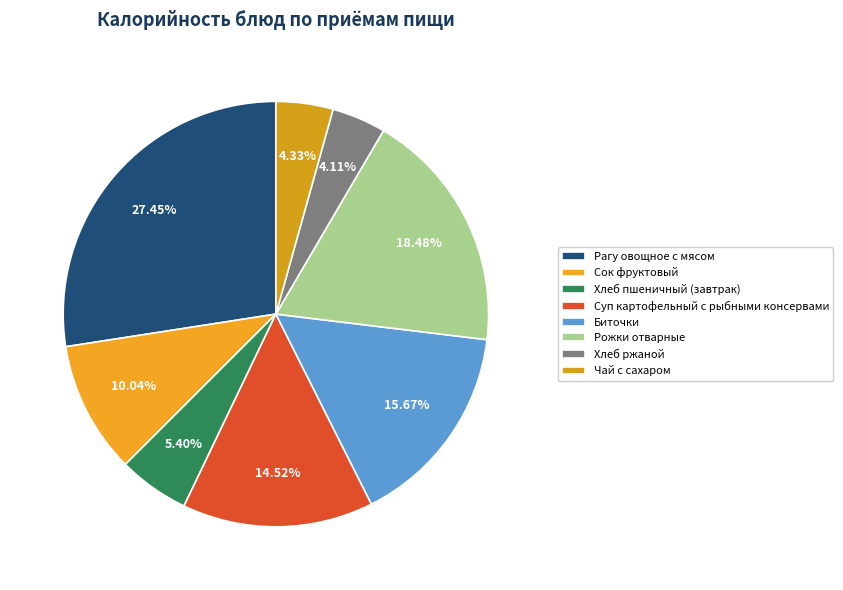

Is there a majority slice in this chart?

No